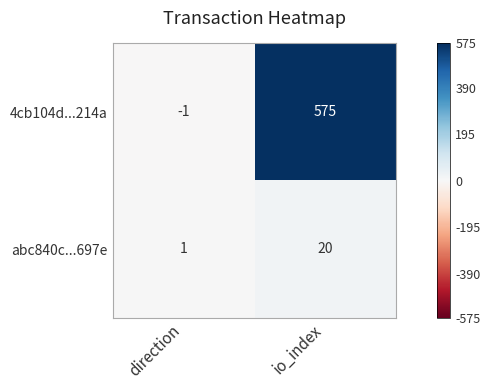

Which series changed the most between direction and io_index?

4cb104d...214a